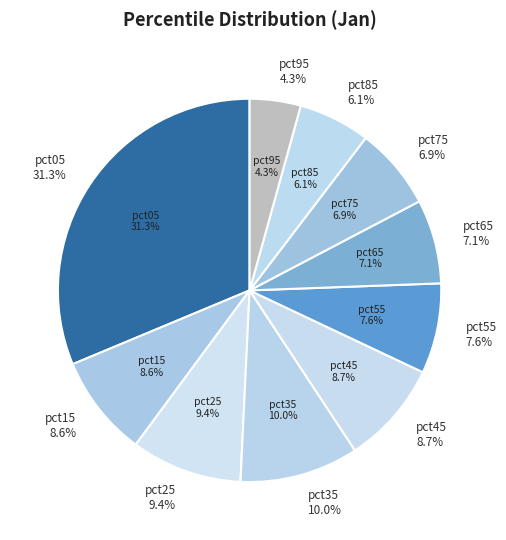

Is there a majority slice in this chart?

No